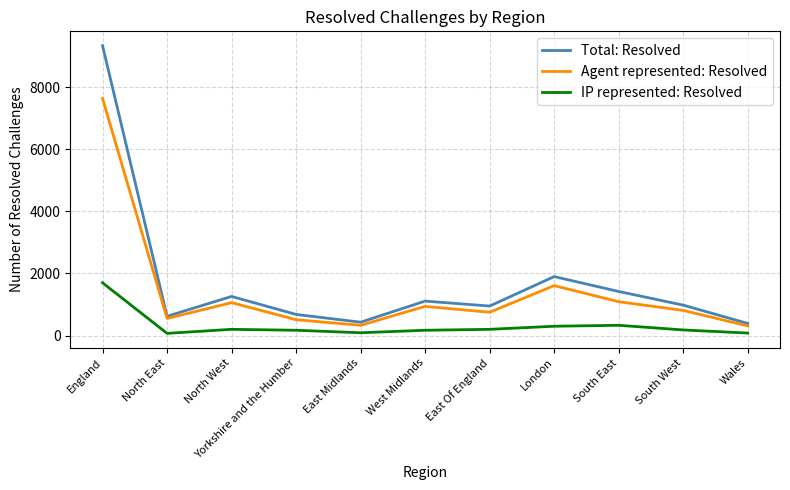

The IP represented: Resolved series shows 300 at London. True or false?

True